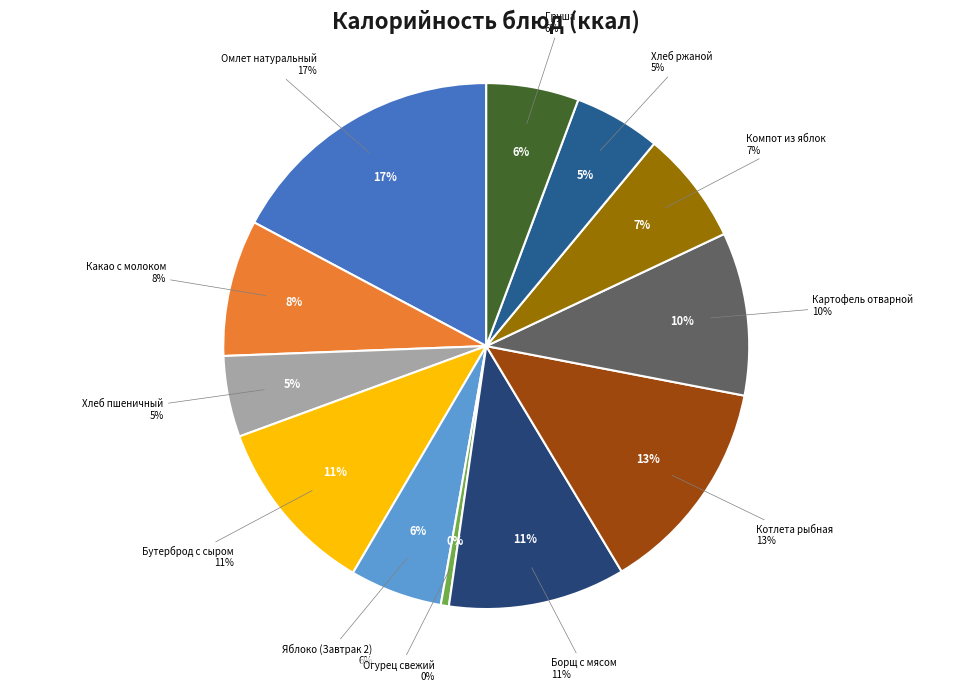

Which slice is the largest?

Омлет натуральный